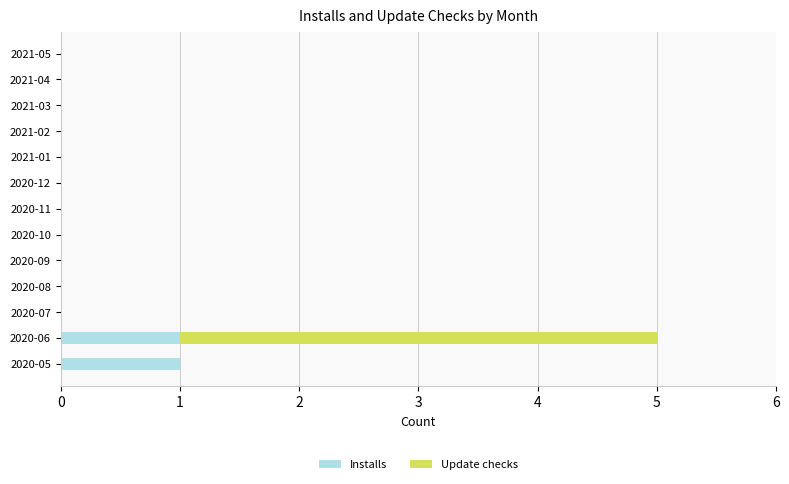

What is the sum of all Installs values?

2